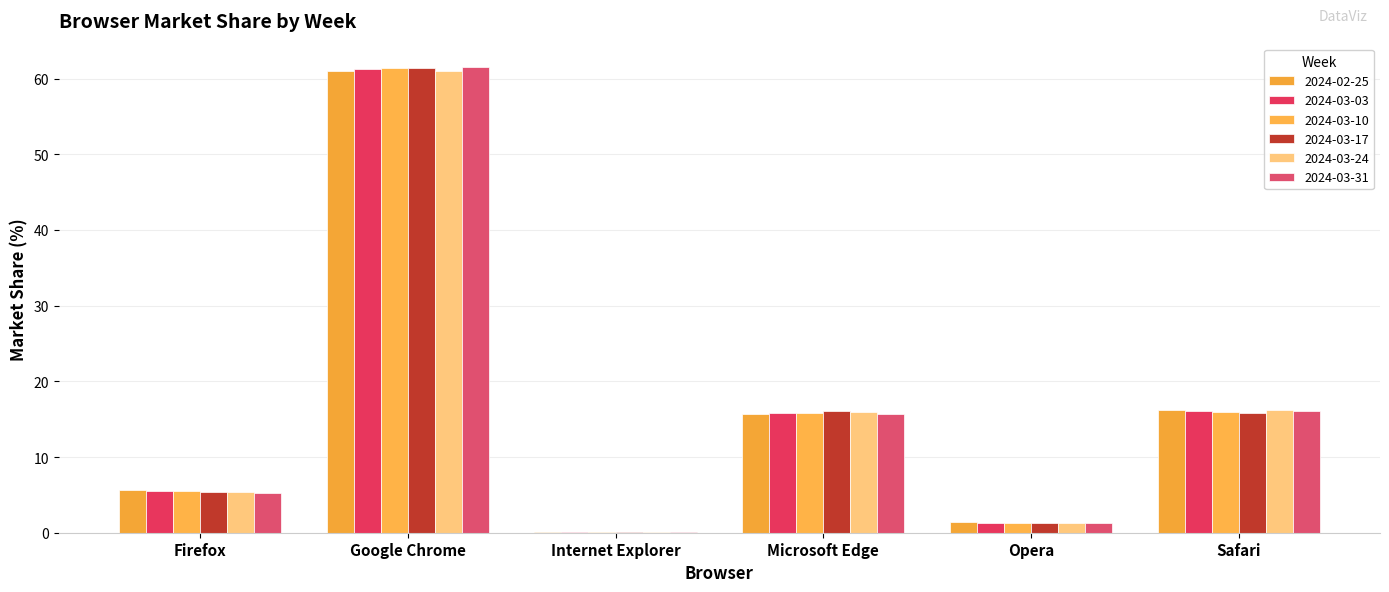

How many values in the 2024-03-31 series exceed 15?

3